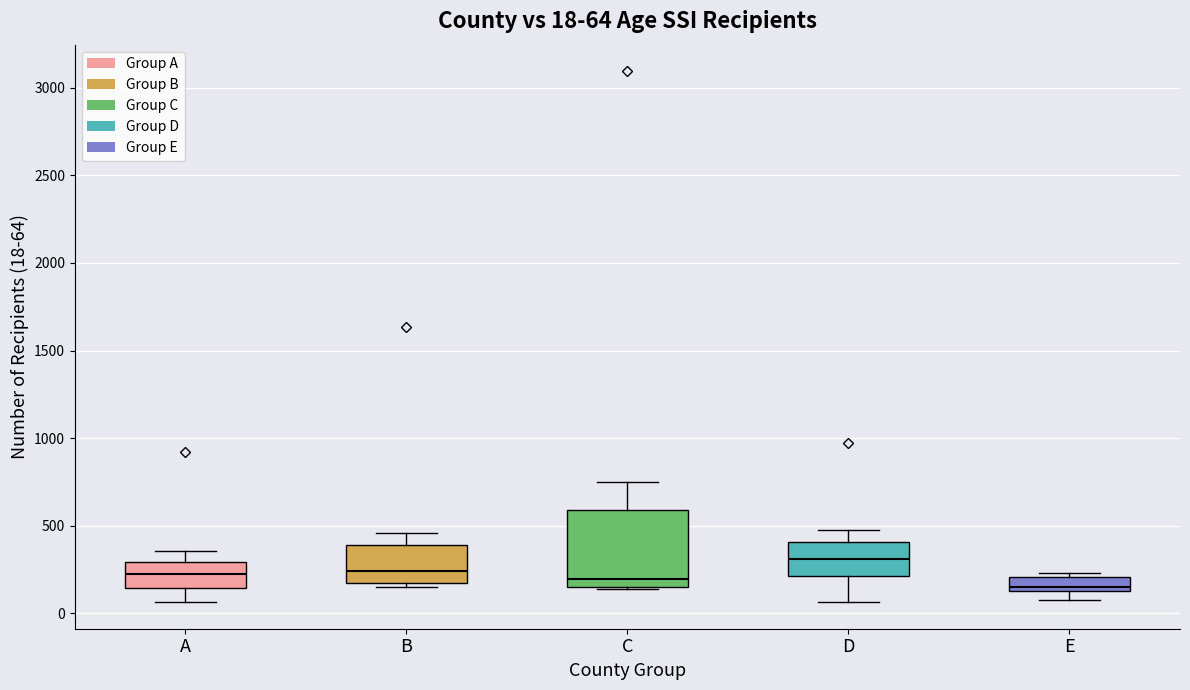

Which box has the highest median line?

D